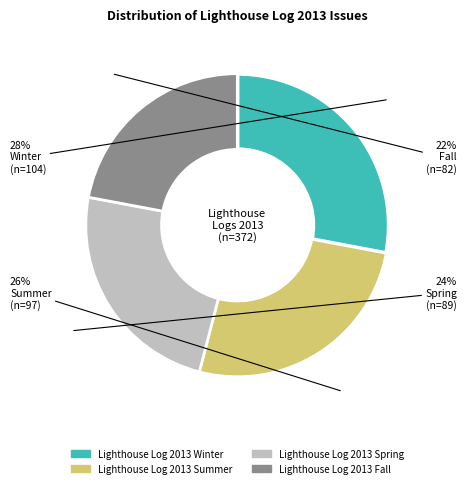

To the nearest percent, what portion does Lighthouse Log 2013 Spring represent?

24%